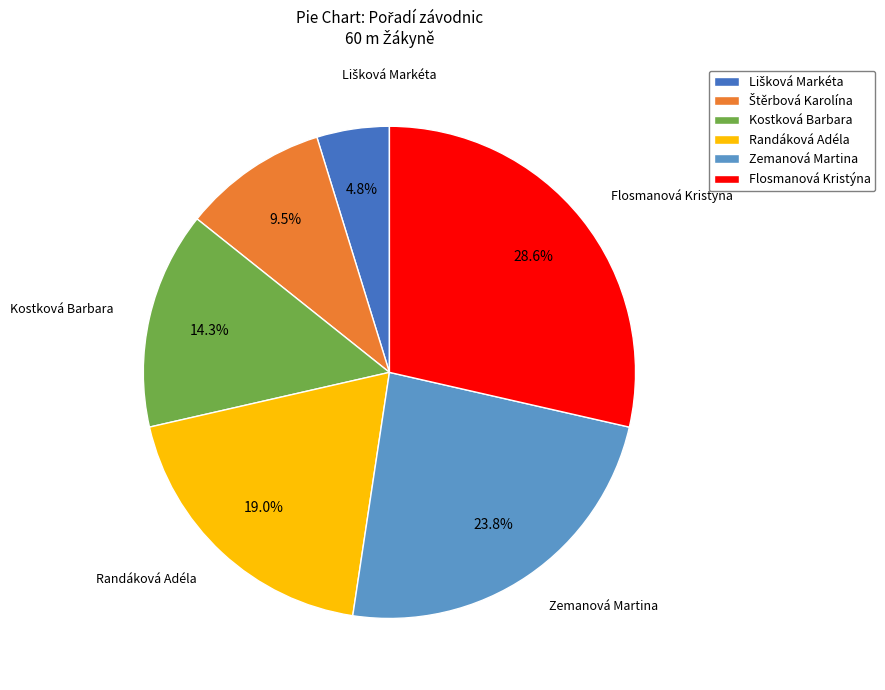

The Zemanová Martina slice represents 24% of the pie. True or false?

True